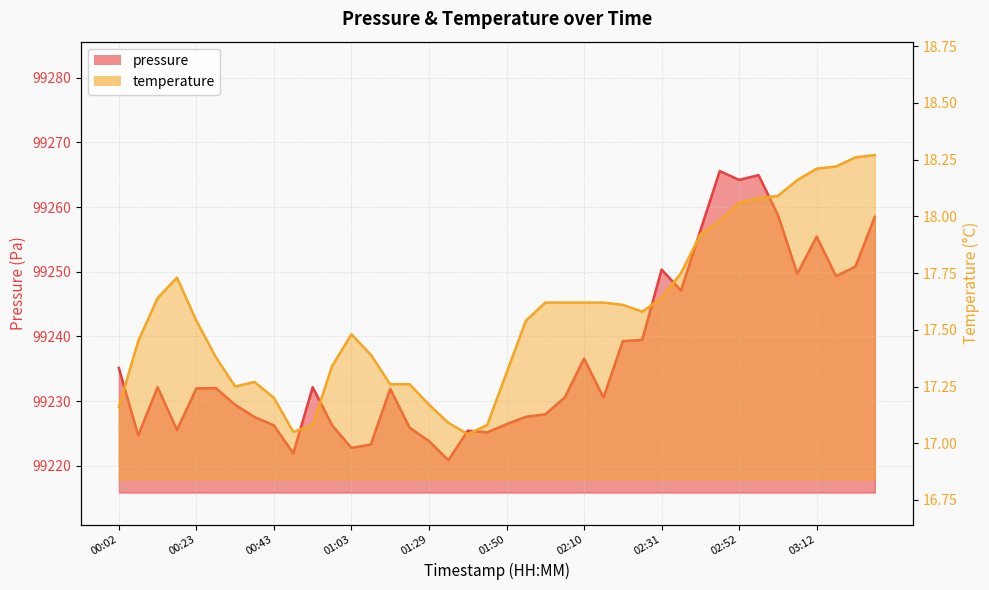

What position from the left is 02:16?

26